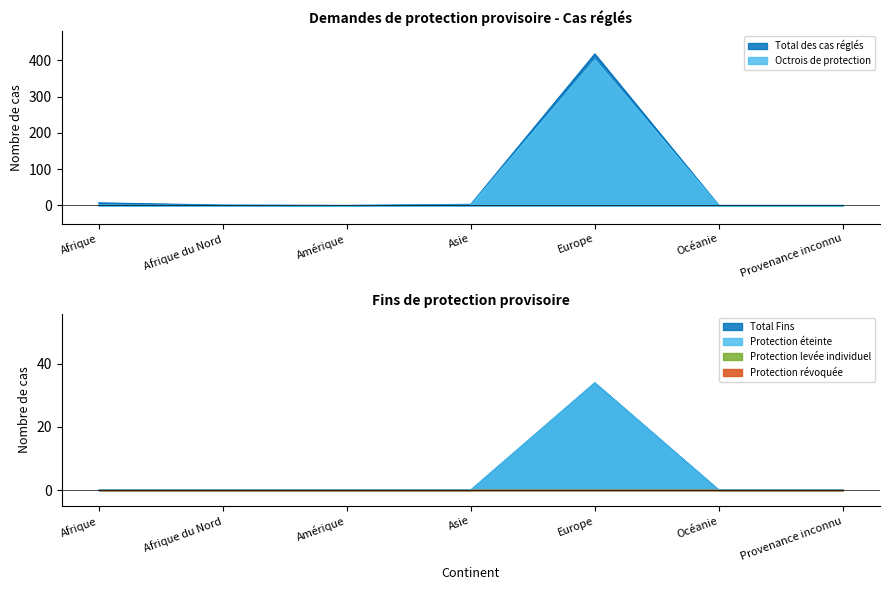

What position from the left is Amérique?

3